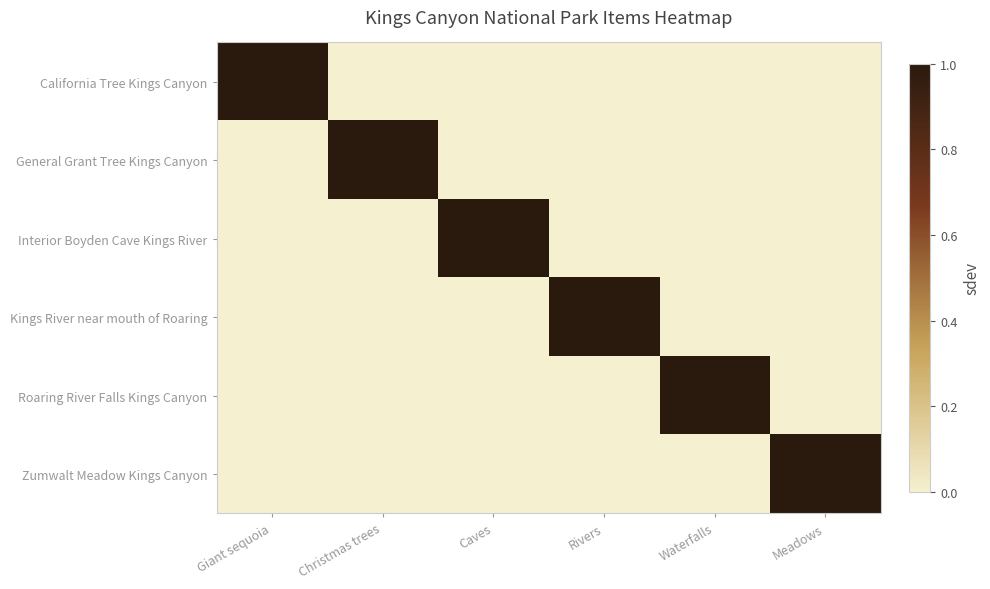

Reading left to right, transcribe all the data shown in this chart.

California Tree Kings Canyon: Giant sequoia=1	Christmas trees=0	Caves=0	Rivers=0	Waterfalls=0	Meadows=0
General Grant Tree Kings Canyon: Giant sequoia=0	Christmas trees=1	Caves=0	Rivers=0	Waterfalls=0	Meadows=0
Interior Boyden Cave Kings River: Giant sequoia=0	Christmas trees=0	Caves=1	Rivers=0	Waterfalls=0	Meadows=0
Kings River near mouth of Roaring: Giant sequoia=0	Christmas trees=0	Caves=0	Rivers=1	Waterfalls=0	Meadows=0
Roaring River Falls Kings Canyon: Giant sequoia=0	Christmas trees=0	Caves=0	Rivers=0	Waterfalls=1	Meadows=0
Zumwalt Meadow Kings Canyon: Giant sequoia=0	Christmas trees=0	Caves=0	Rivers=0	Waterfalls=0	Meadows=1